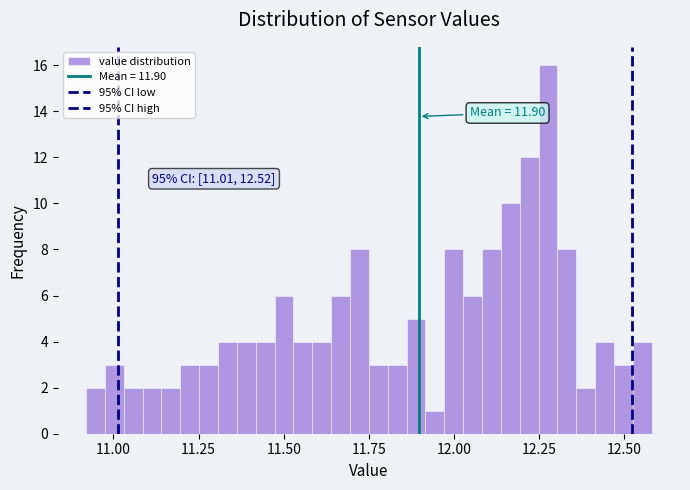

Read against the x-axis, roughly where is the centre of the tallest bar?

12.30